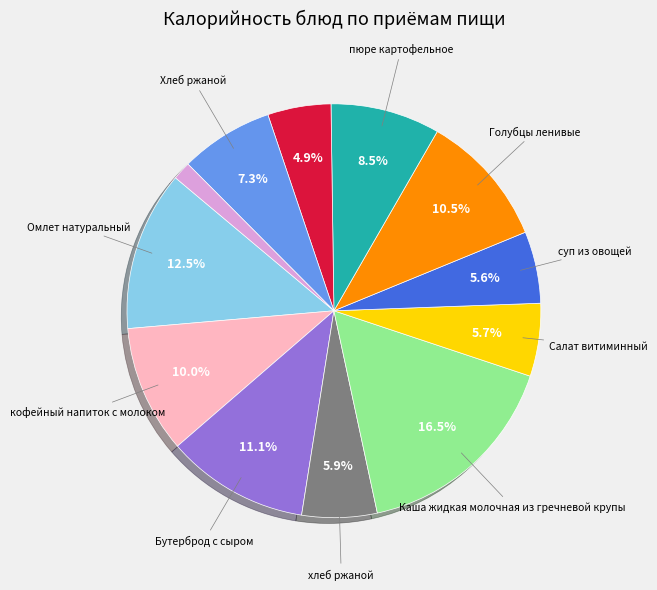

Is there a majority slice in this chart?

No